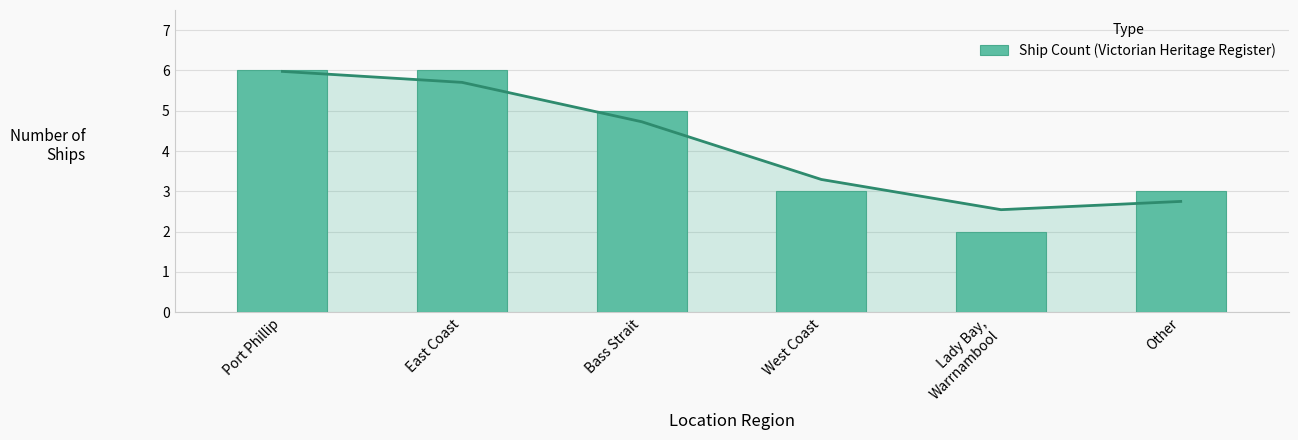

Approximately how many times larger is the value at Other compared to East Coast?

0.5